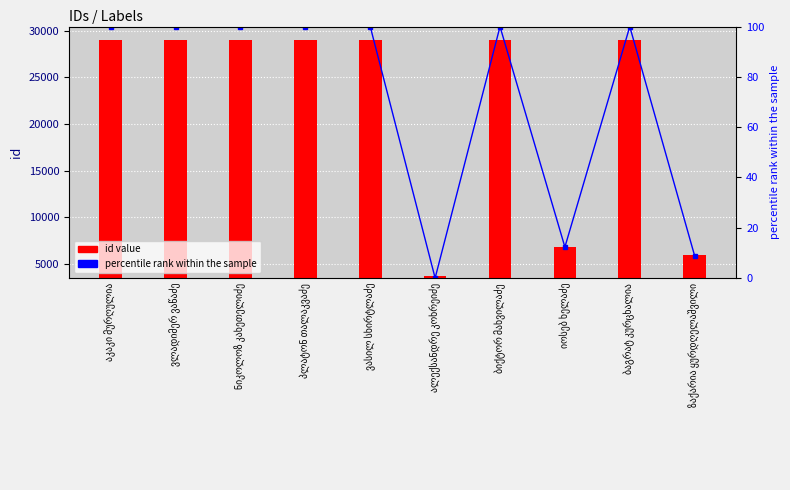

How many data points in id value are less than 28973?

5